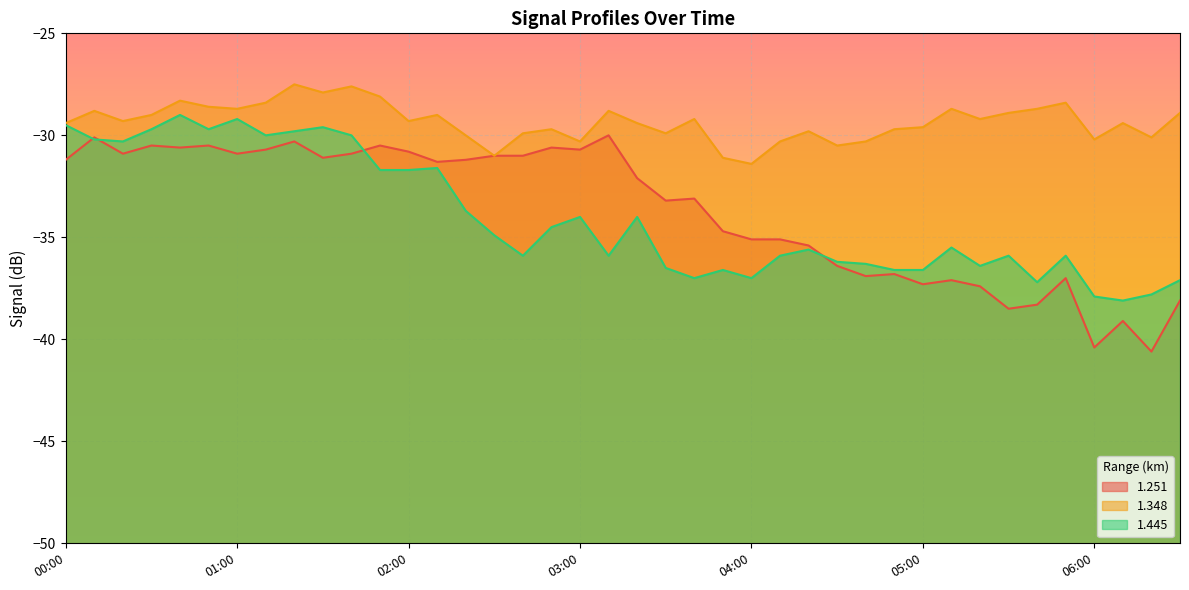

List the series in order of their peak value, highest first.

1.348, 1.445, 1.251